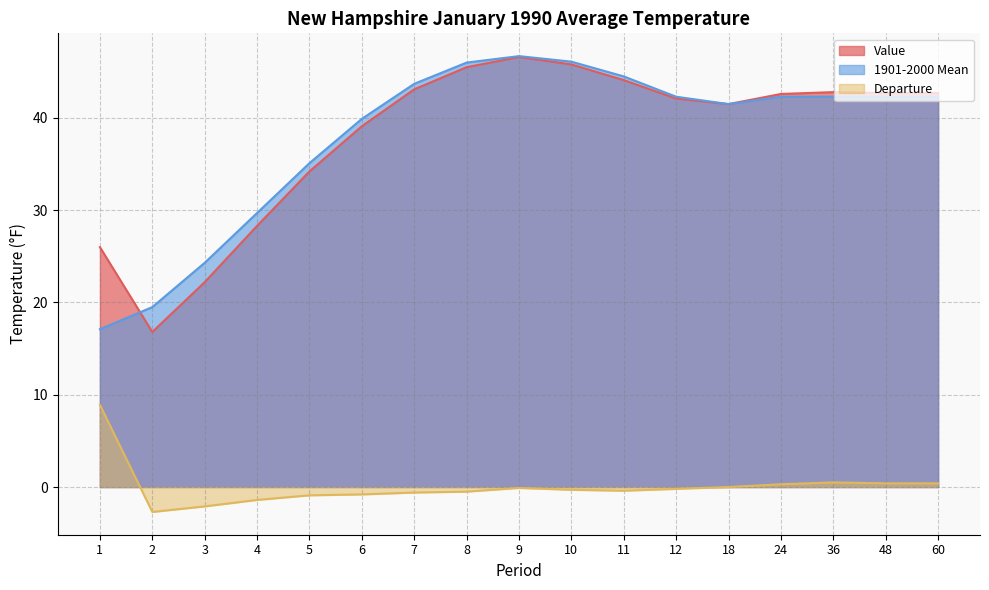

Is the value of 1901-2000 Mean at 12 greater than the value of Departure at 48?

Yes